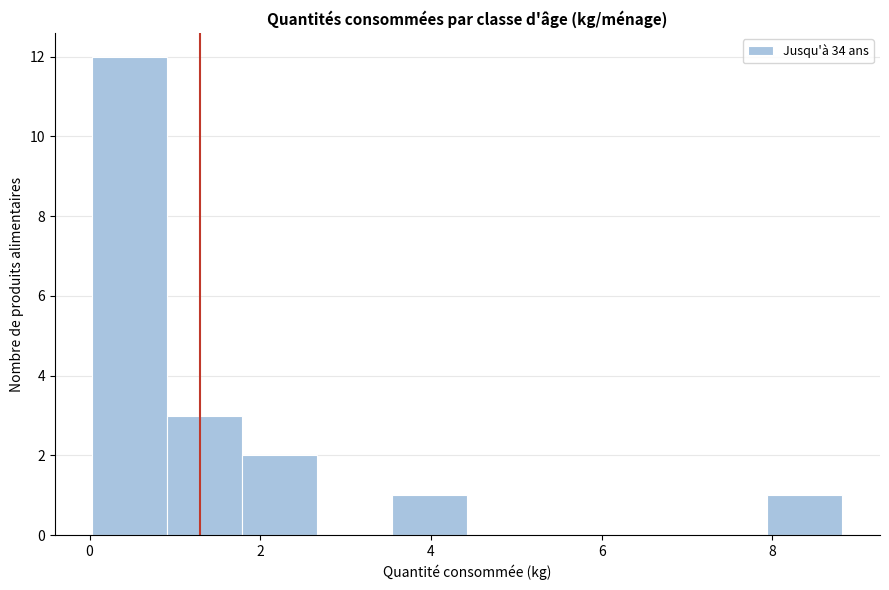

Reading left to right, list every bar in this chart as the range it spans on the x-axis followed by its height. Neither the bar edges nor the heights are printed on the chart, so give them approximately, as read against the axes.

0.0 to 1.0: 12
1.0 to 1.8: 3
1.8 to 2.6: 2
2.6 to 3.6: 0
3.6 to 4.4: 1
4.4 to 5.4: 0
5.4 to 6.2: 0
6.2 to 7.0: 0
7.0 to 8.0: 0
8.0 to 8.8: 1